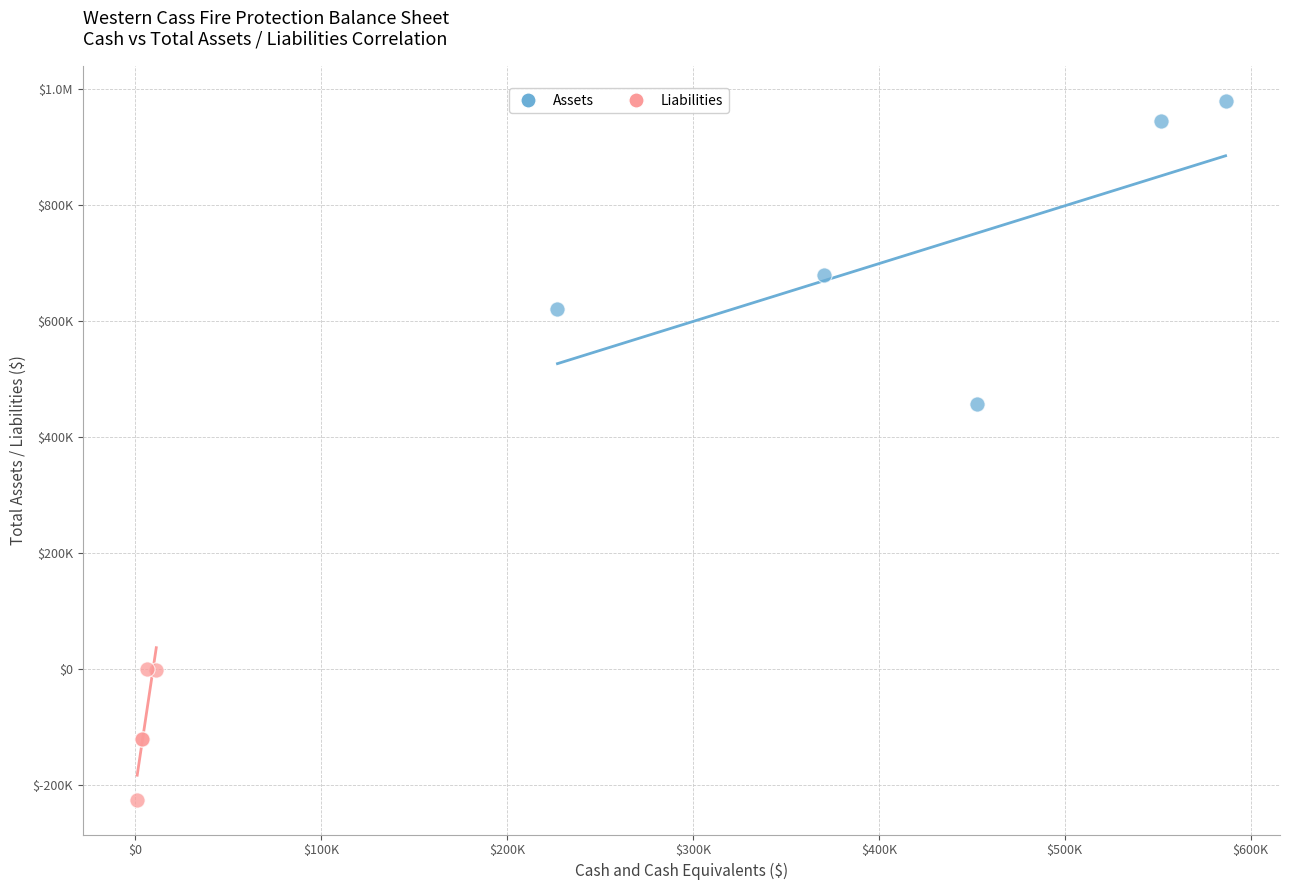

What are all the series names shown in the legend?

Assets, Liabilities